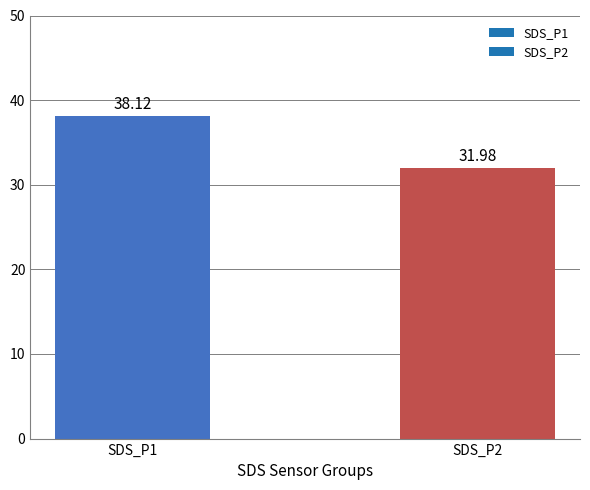

List the labels in order of value, largest first.

SDS_P1, SDS_P2